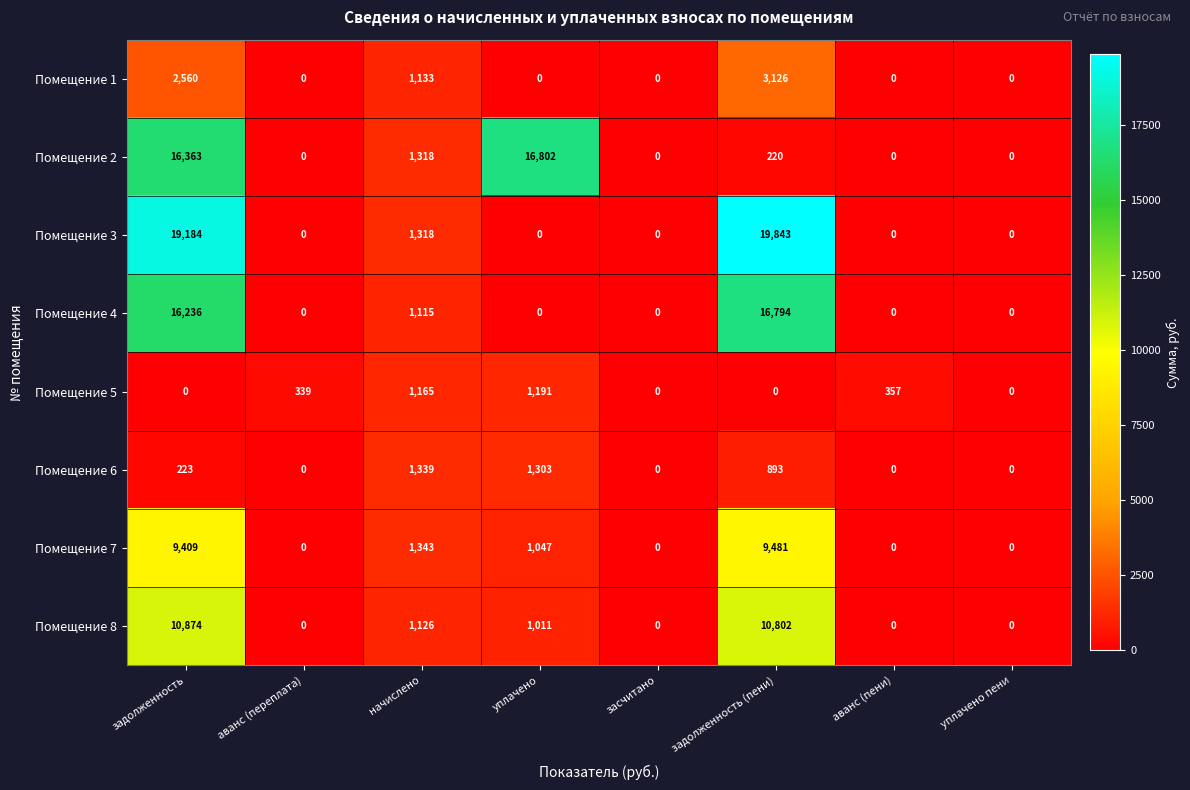

Which series has the widest spread of values?

Помещение 3